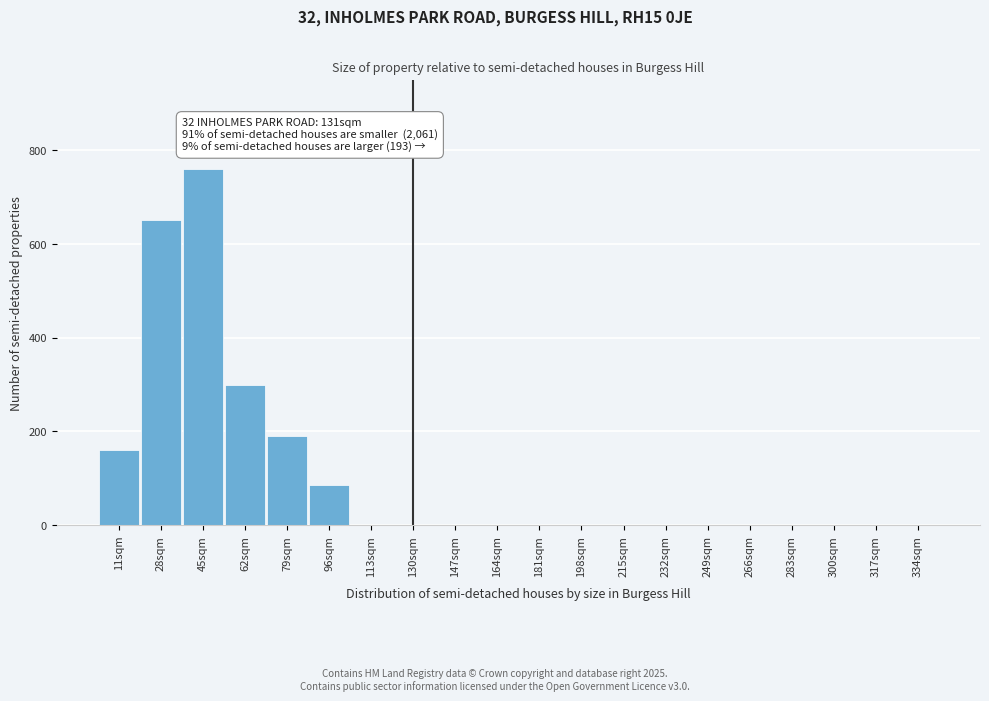

Reading left to right, what are all the values shown in this chart?

11sqm=160	28sqm=650	45sqm=760	62sqm=300	79sqm=190	96sqm=85	113sqm=0	130sqm=0	147sqm=0	164sqm=0	181sqm=0	198sqm=0	215sqm=0	232sqm=0	249sqm=0	266sqm=0	283sqm=0	300sqm=0	317sqm=0	334sqm=0